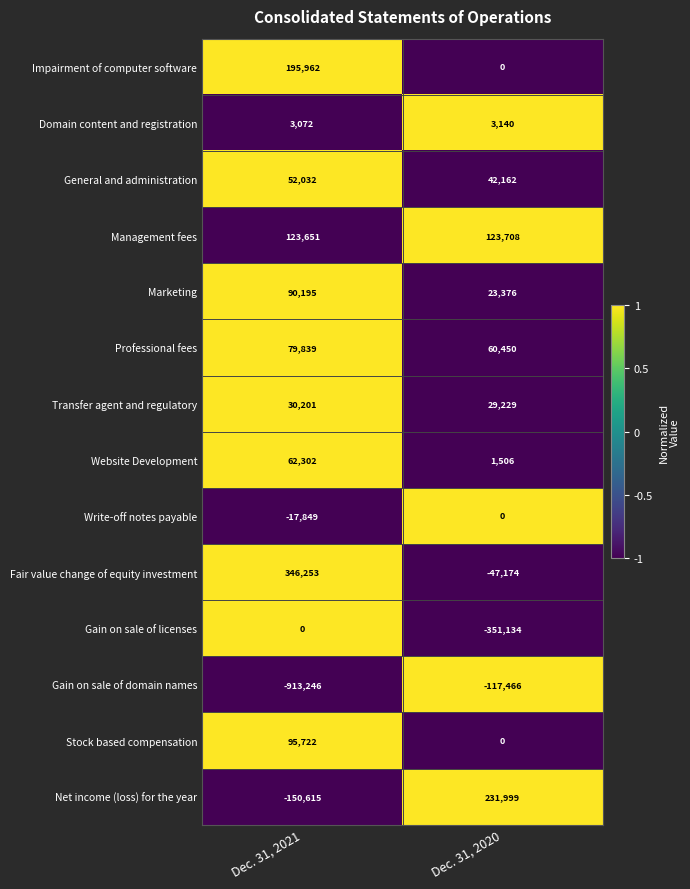

What value does the Website Development series have at Dec. 31, 2020?

1506